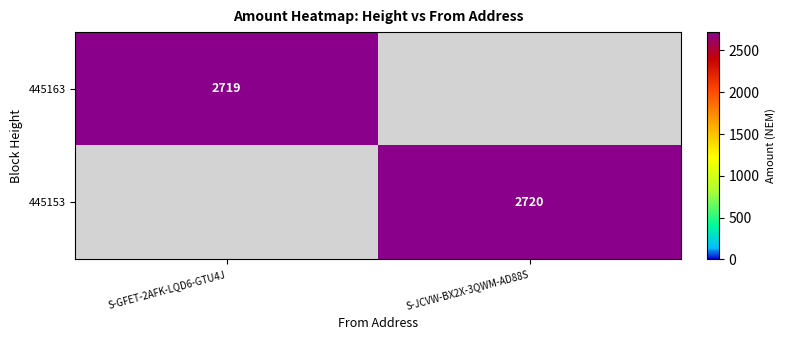

The value of 445153 at S-JCVW-BX2X-3QWM-AD88S is 2720. True or false?

True